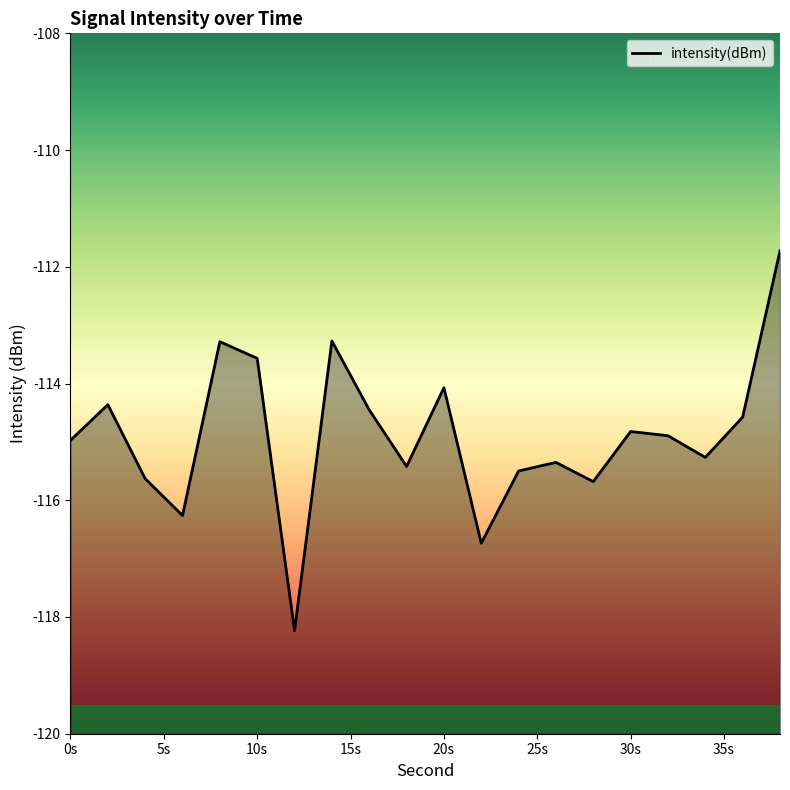

What is the difference between the maximum and minimum values?

6.5